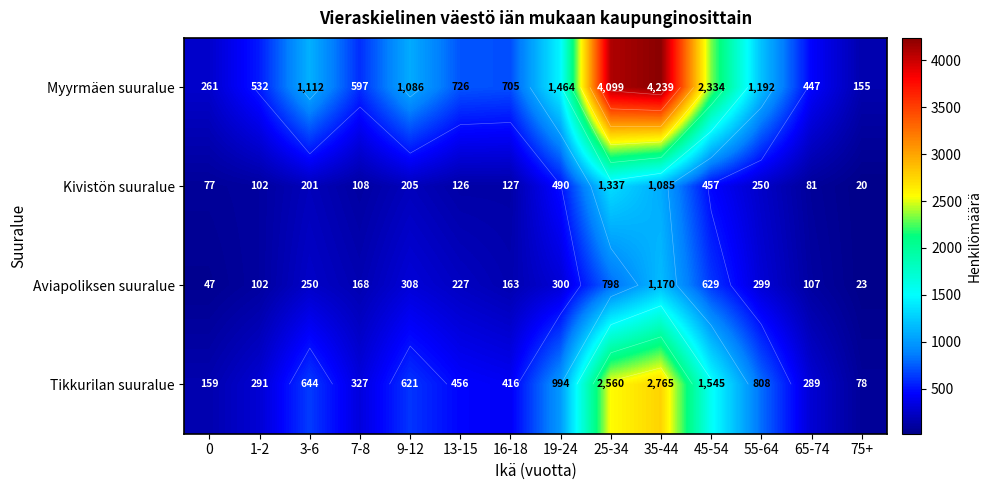

List the labels in order of Aviapoliksen suuralue value, largest first.

35-44, 25-34, 45-54, 9-12, 19-24, 55-64, 3-6, 13-15, 7-8, 16-18, 65-74, 1-2, 0, 75+